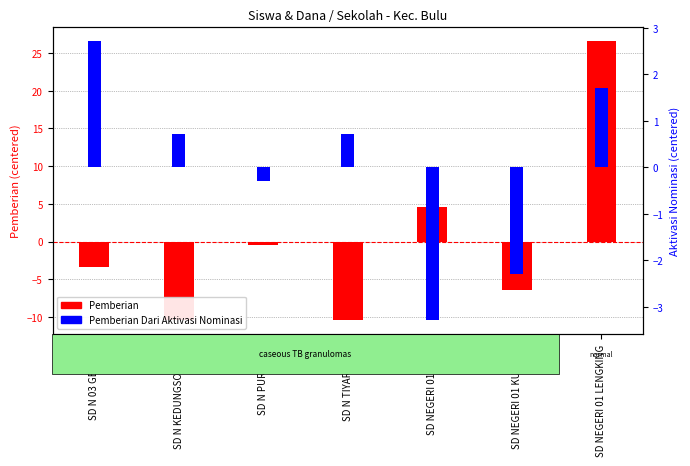

At which label is Pemberian closest to 8?

SD NEGERI 01 BULU